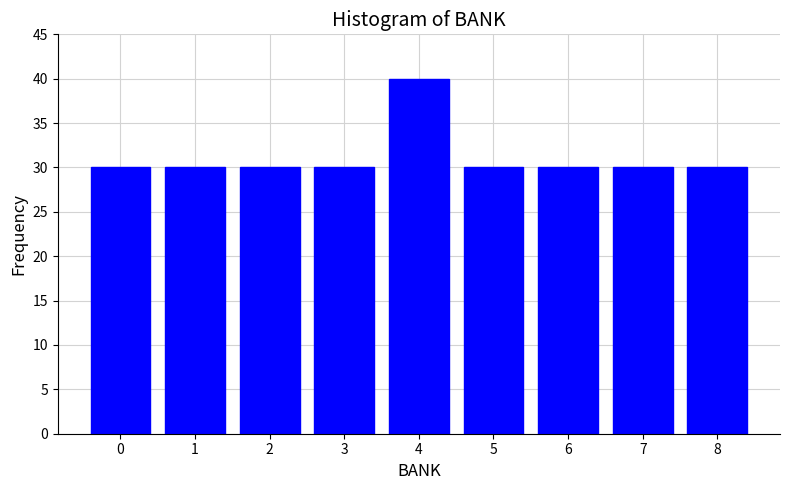

Reading right to left, extract all data points from this chart.

8=30	7=30	6=30	5=30	4=40	3=30	2=30	1=30	0=30